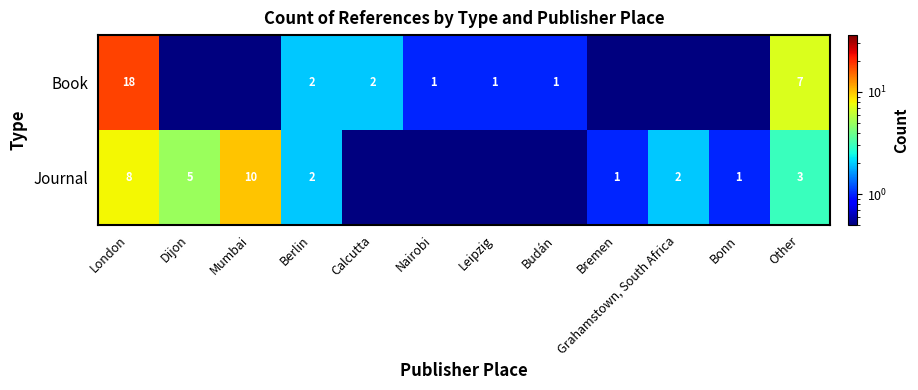

Between Dijon and Nairobi, which is larger?

Nairobi